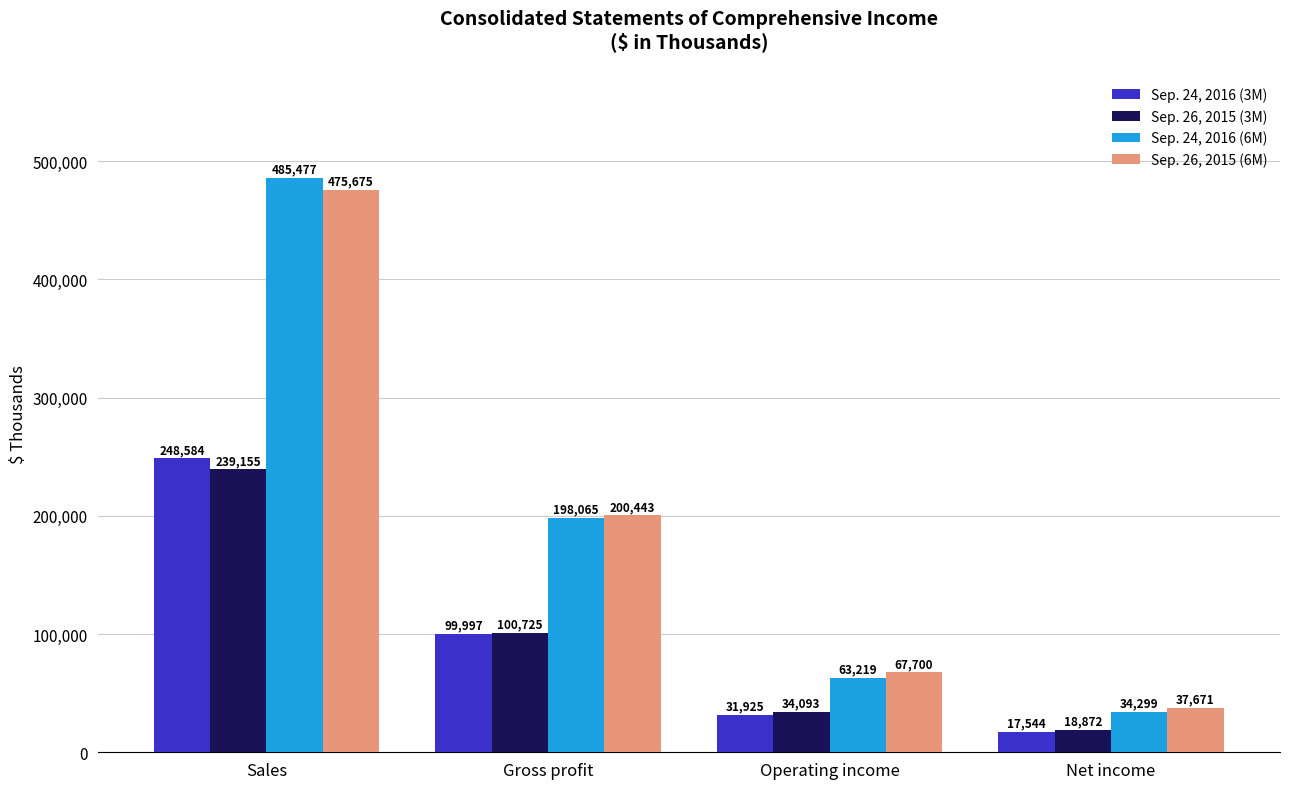

What is the label of the 1st bar from the left?

Sales